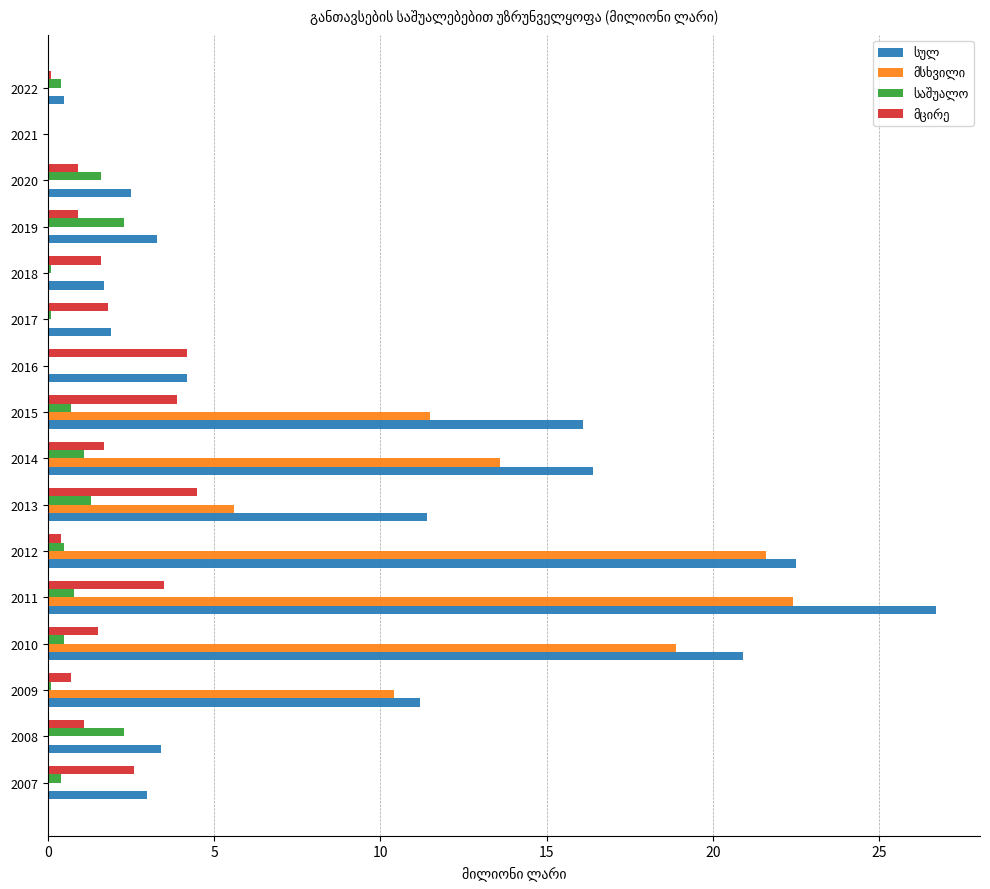

At which category is the sum across all series the highest?

2011